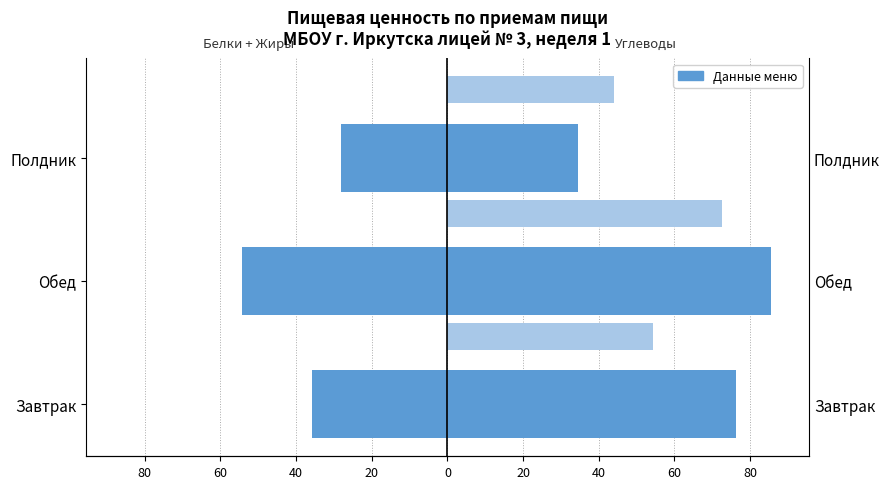

How many values in the Углеводы (г) series exceed 76?

2